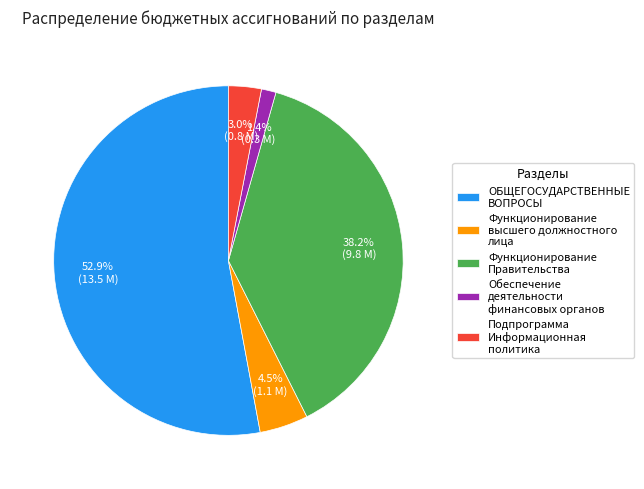

How many slices are in this pie chart?

5